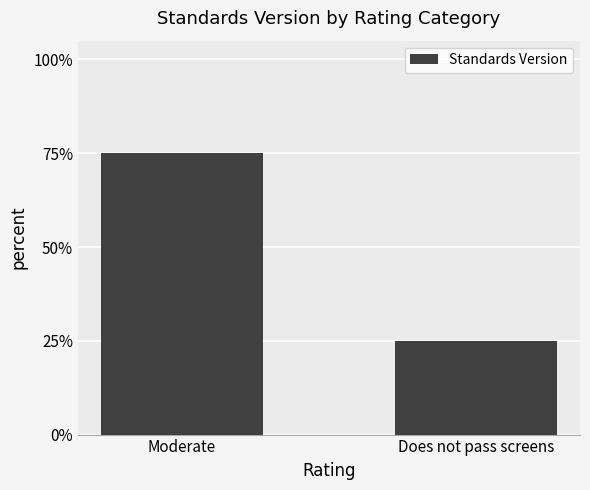

The value at Does not pass screens is 0.4. True or false?

False